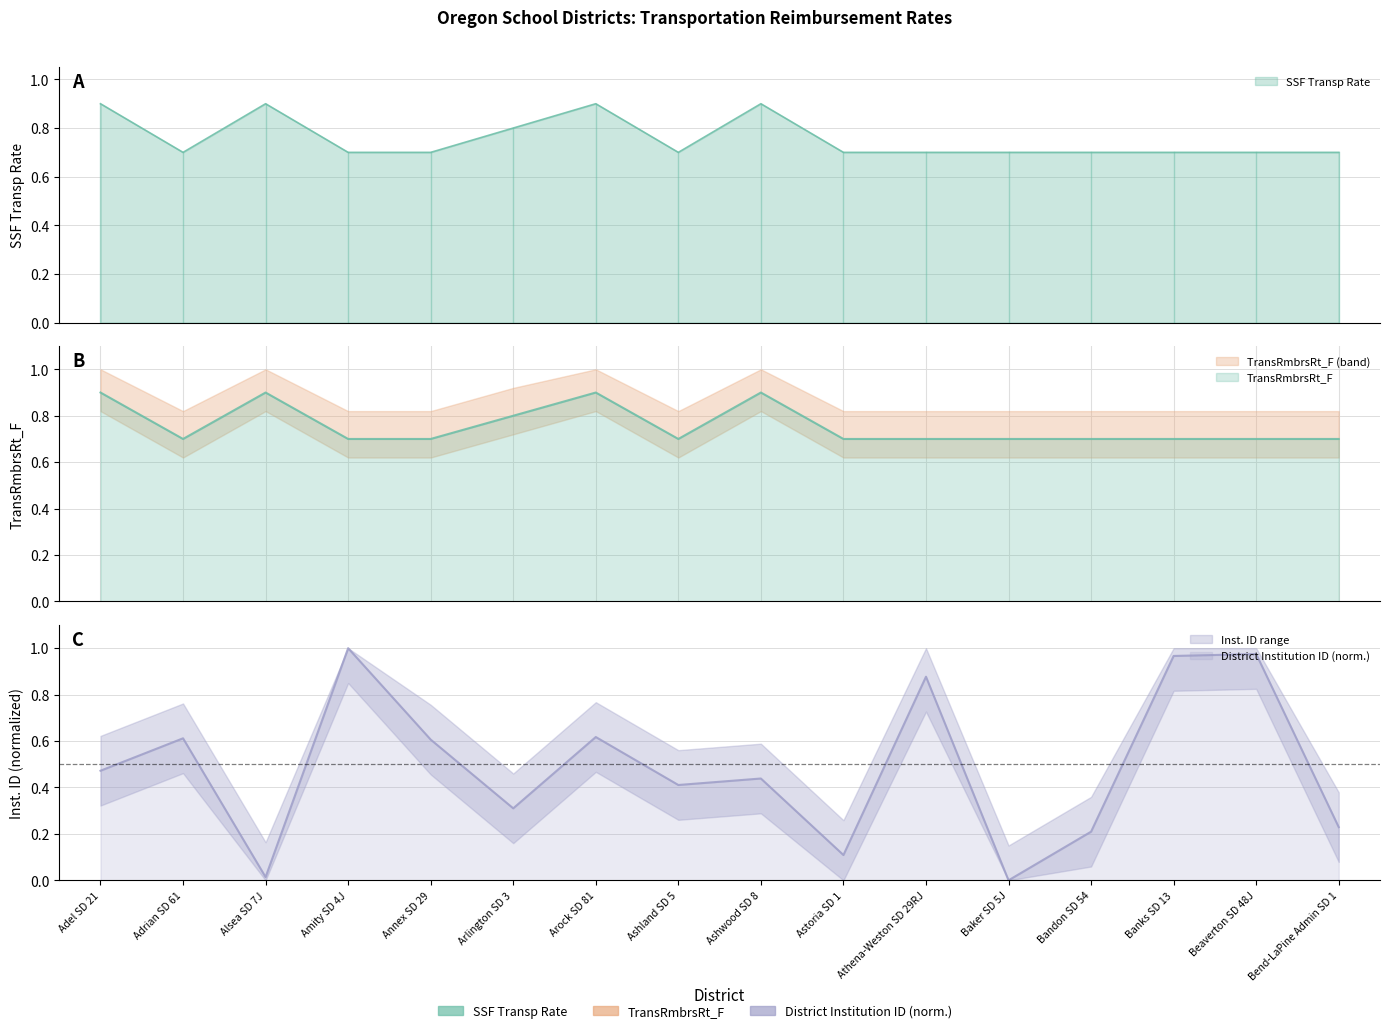

How many times do TransRmbrsRt_F and District Institution ID cross each other?

6